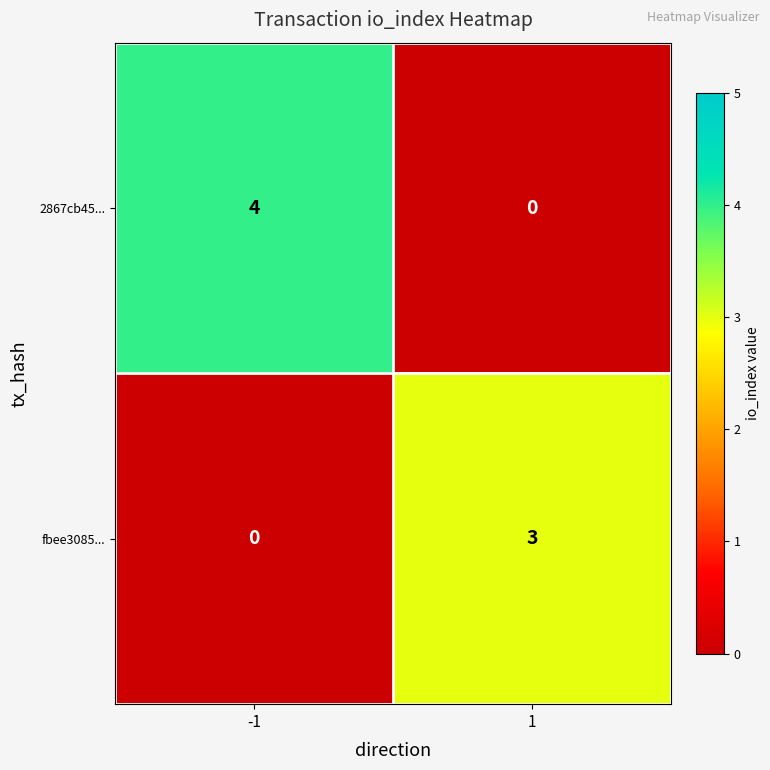

How many categories are shown in the chart?

2